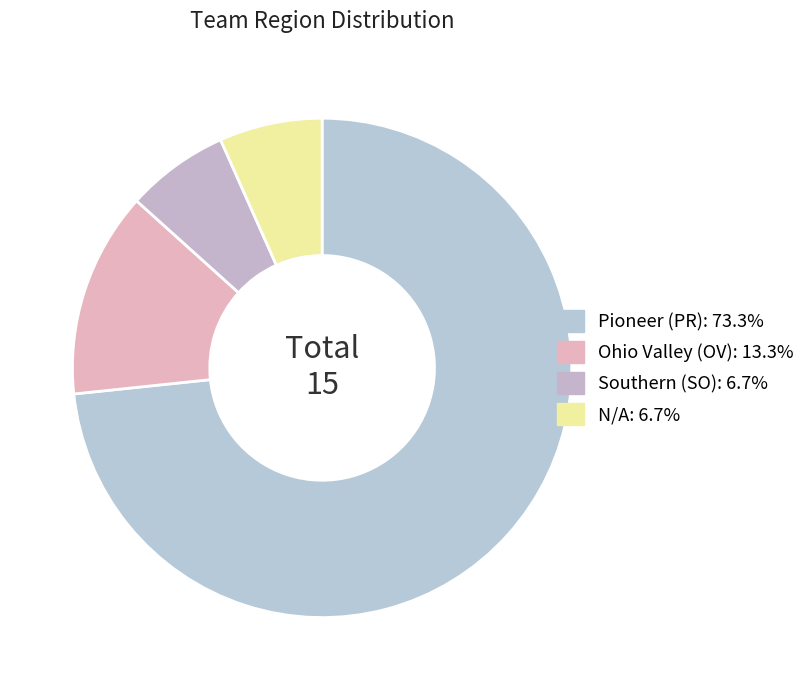

Count the number of slices in the pie.

4